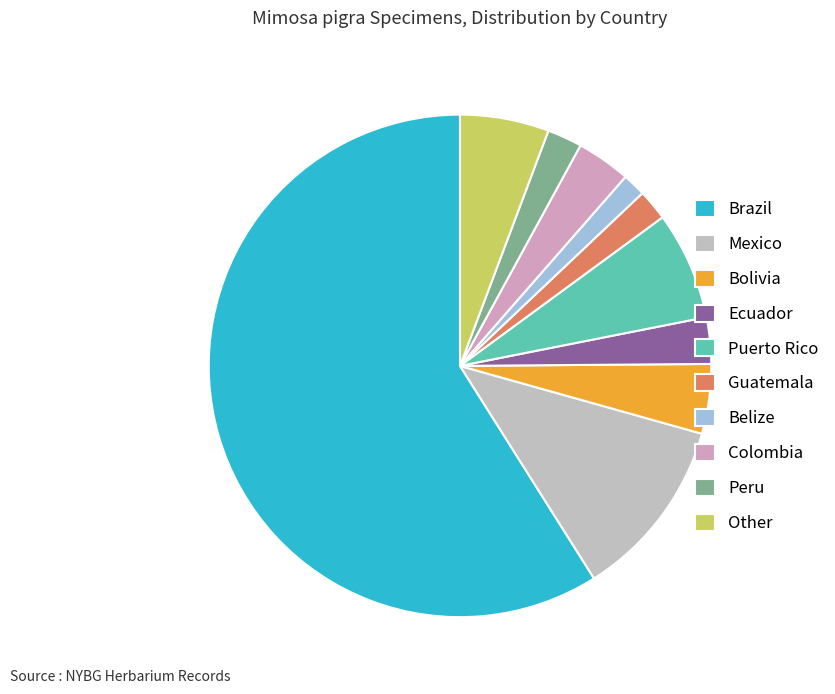

What percentage do Ecuador and Guatemala together represent?

5.0%